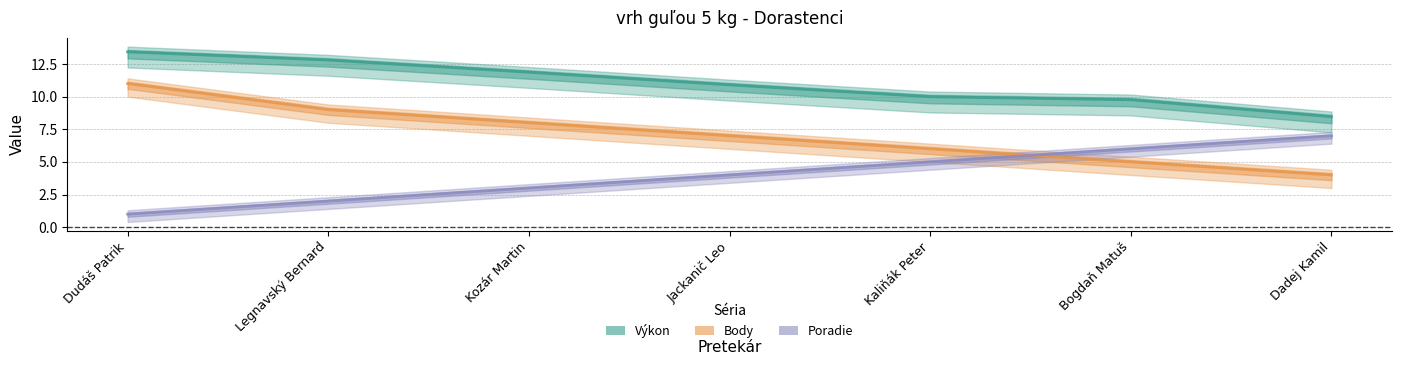

At how many categories does at least one series exceed 10?

4